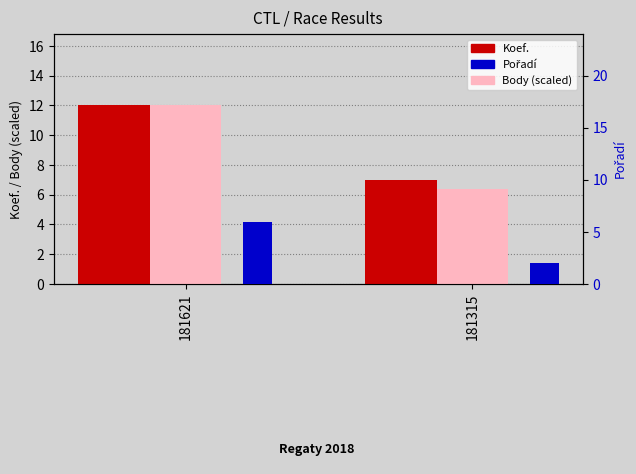

What is the total value across all series at 181315?

15.4